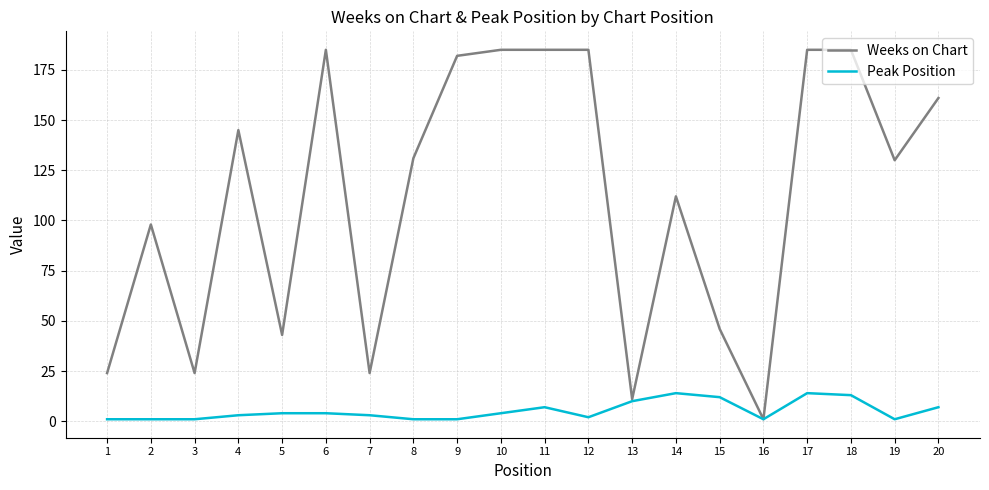

Which series has the largest range (max minus min)?

Weeks on Chart